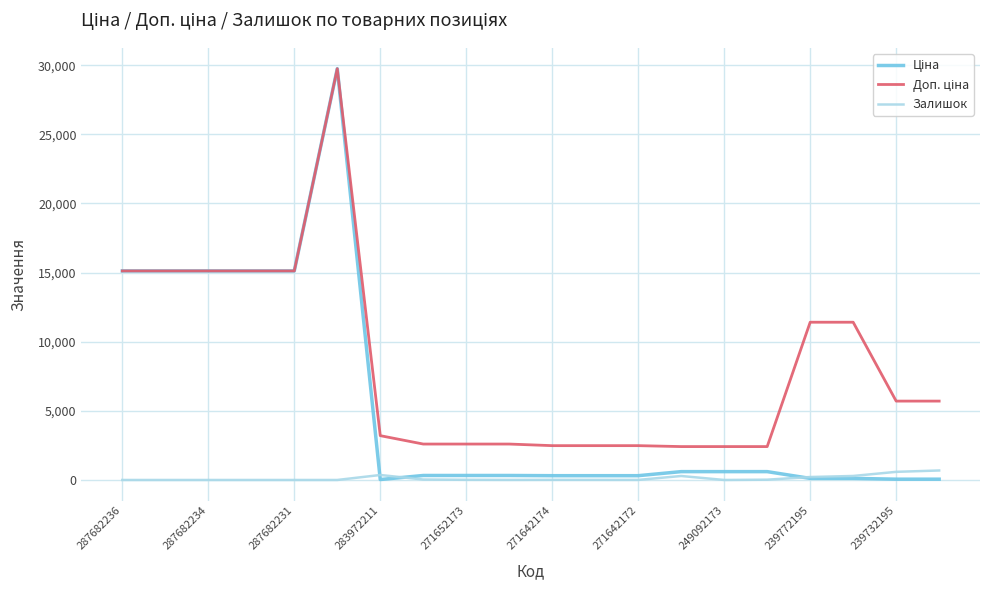

Does the chart have visible grid lines?

Yes